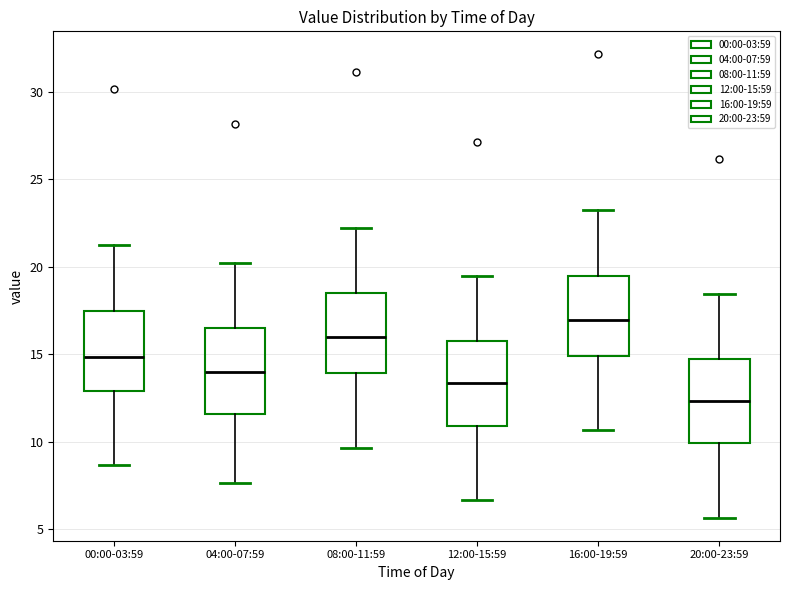

Reading left to right, transcribe this box plot: for each box, give where its median line is, the range the box spans, and where its two whiskers end, as read against the y-axis. The values are not printed on the chart, so give them approximately, as read against the axis.

00:00-03:59: median 15.0, box 13.0 to 17.5, whiskers 8.5 to 21.0
04:00-07:59: median 14.0, box 11.5 to 16.5, whiskers 7.5 to 20.0
08:00-11:59: median 16.0, box 14.0 to 18.5, whiskers 9.5 to 22.0
12:00-15:59: median 13.5, box 11.0 to 15.5, whiskers 6.5 to 19.5
16:00-19:59: median 17.0, box 15.0 to 19.5, whiskers 10.5 to 23.0
20:00-23:59: median 12.5, box 10.0 to 14.5, whiskers 5.5 to 18.5